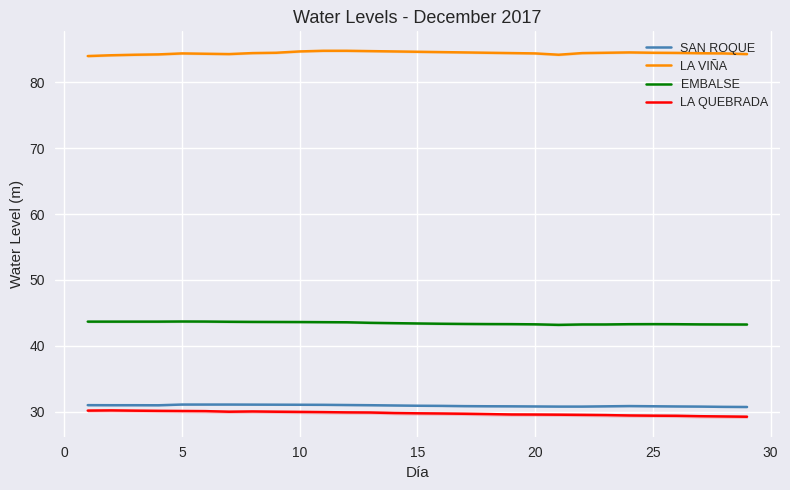

What is the highest value of the SAN ROQUE series?

31.1